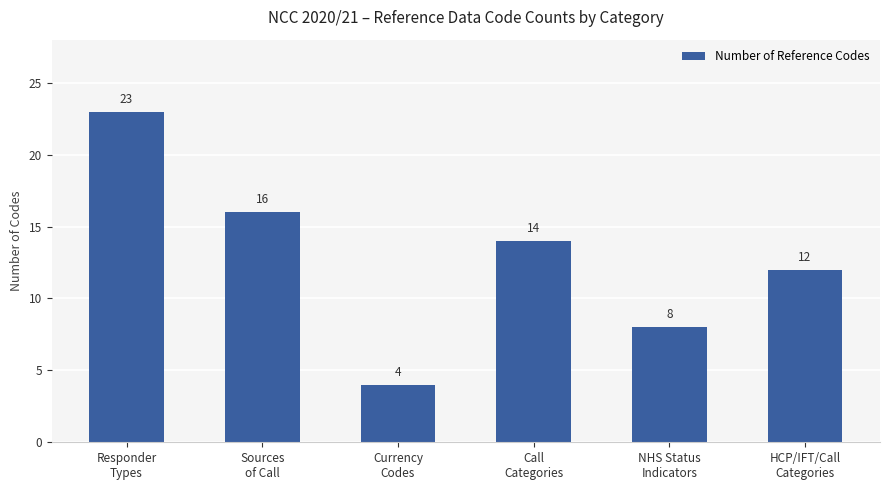

Reading left to right, extract all data points from this chart.

23	16	4	14	8	12